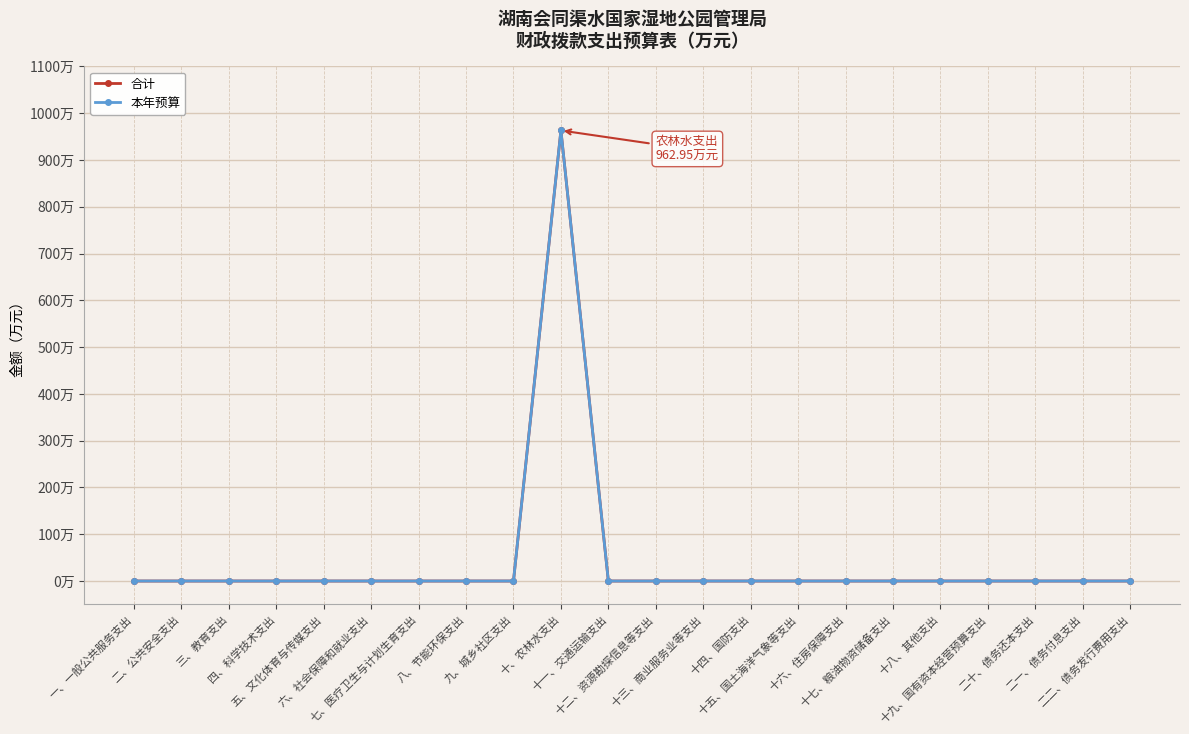

What is the average value of the 本年预算 series?

43.8